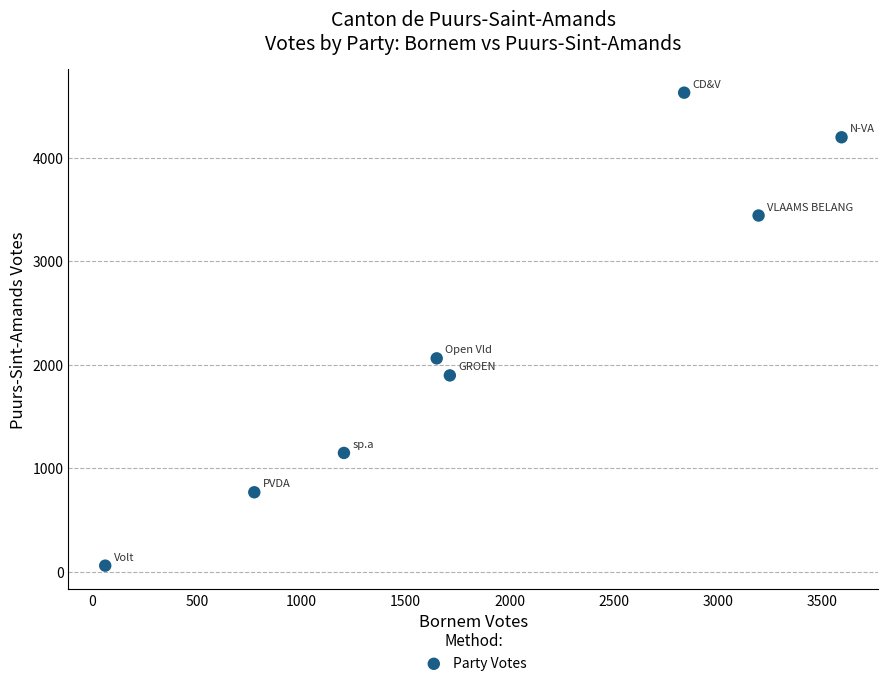

What is the range of Y values (max minus min)?

4570